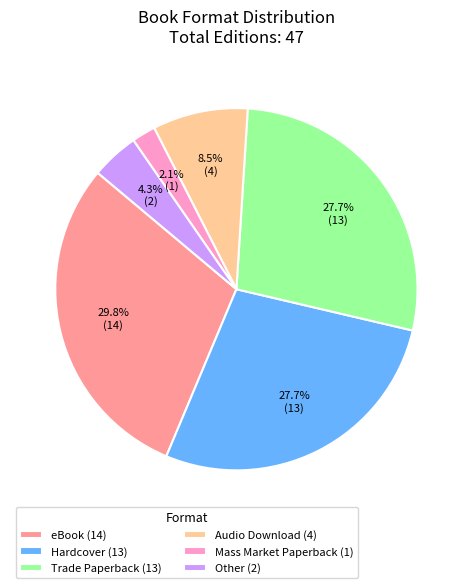

To the nearest percent, what is the average slice percentage?

17%